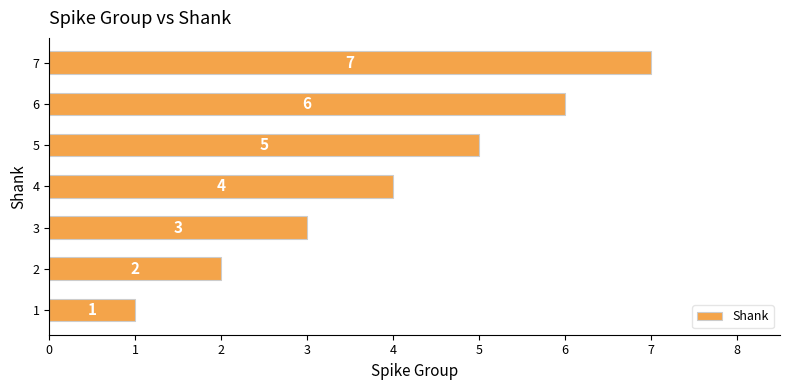

List the labels in order of value, largest first.

7, 6, 5, 4, 3, 2, 1